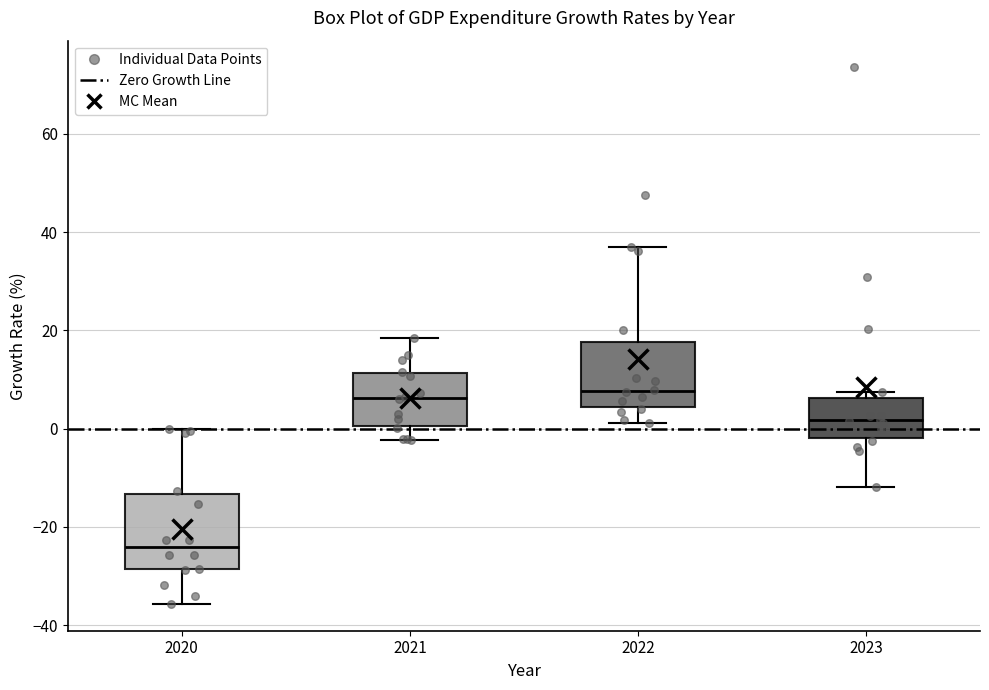

Where is the lower edge of the box at x = 2020 on the y-axis? The values are not printed on the chart, so give them approximately, as read against the axis.

-28